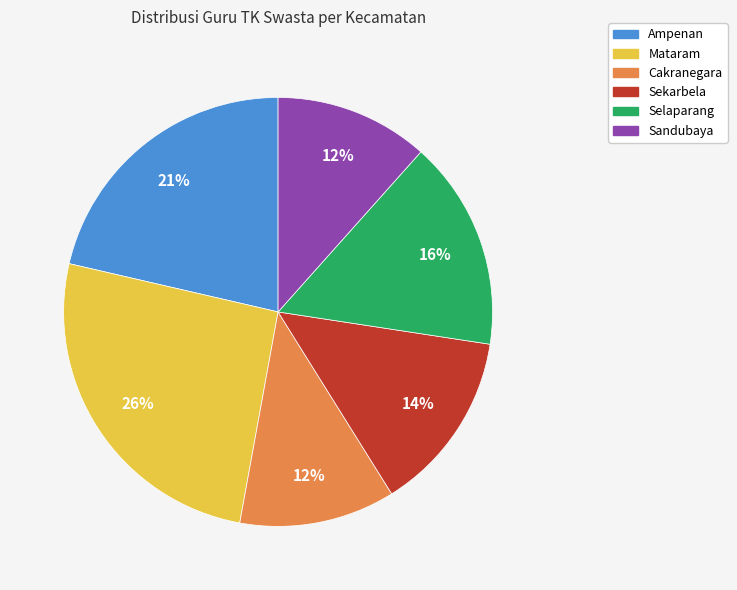

True or false: Ampenan accounts for 21% of the total.

True